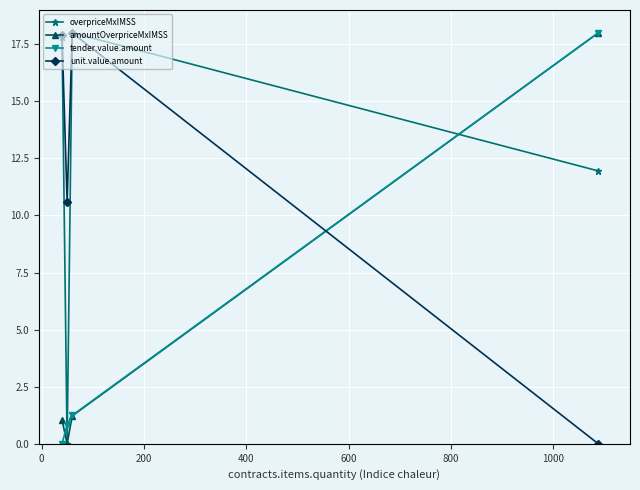

True or false: unit.value.amount has more than 0 interior local peaks.

True